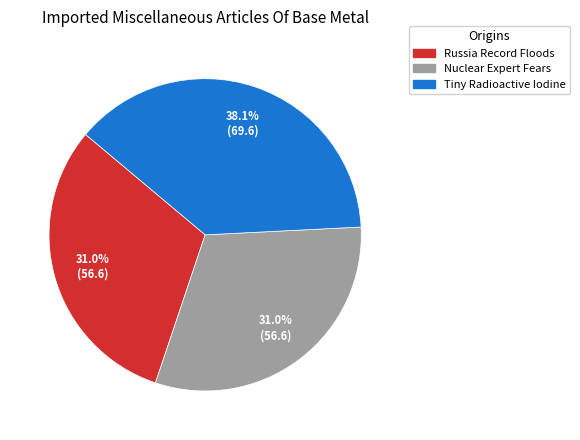

What portion of the pie excludes Russia Record Floods?

69.0%